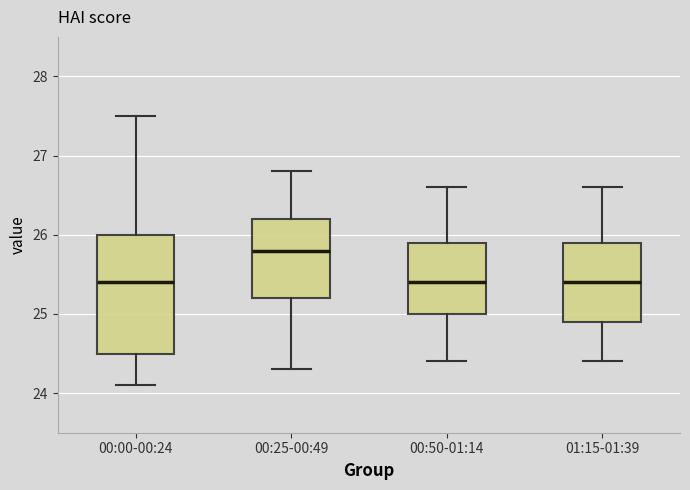

Where does the median line of the box for 00:25-00:49 sit on the y-axis? The values are not printed on the chart, so give them approximately, as read against the axis.

25.8